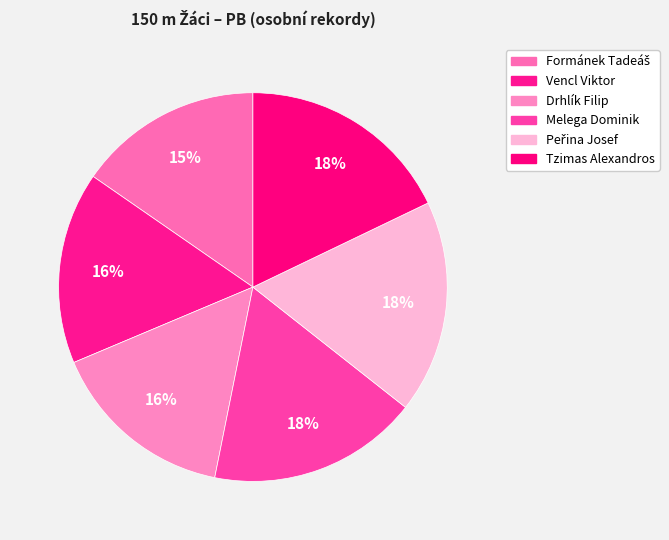

Is Tzimas Alexandros the majority of the pie?

No